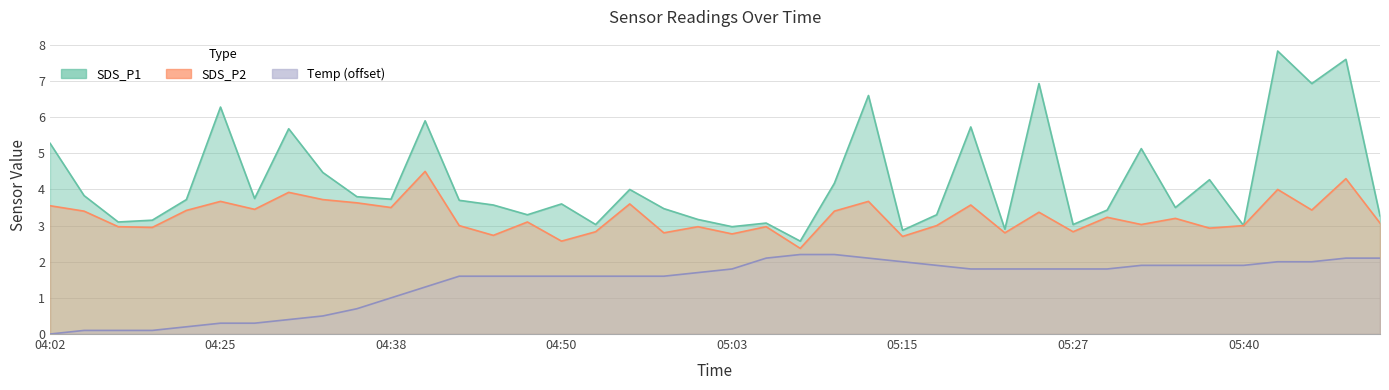

What is the difference between the SDS_P1 values at 04:50 and 05:42?

4.2